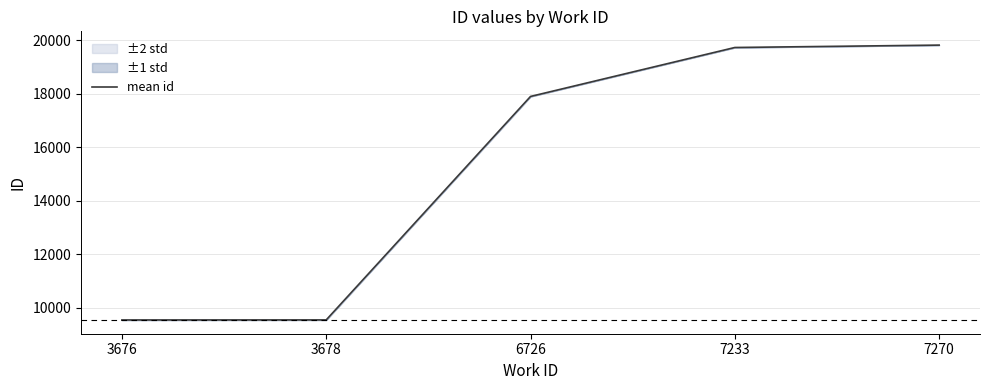

What is the sum of all values?

76518.5